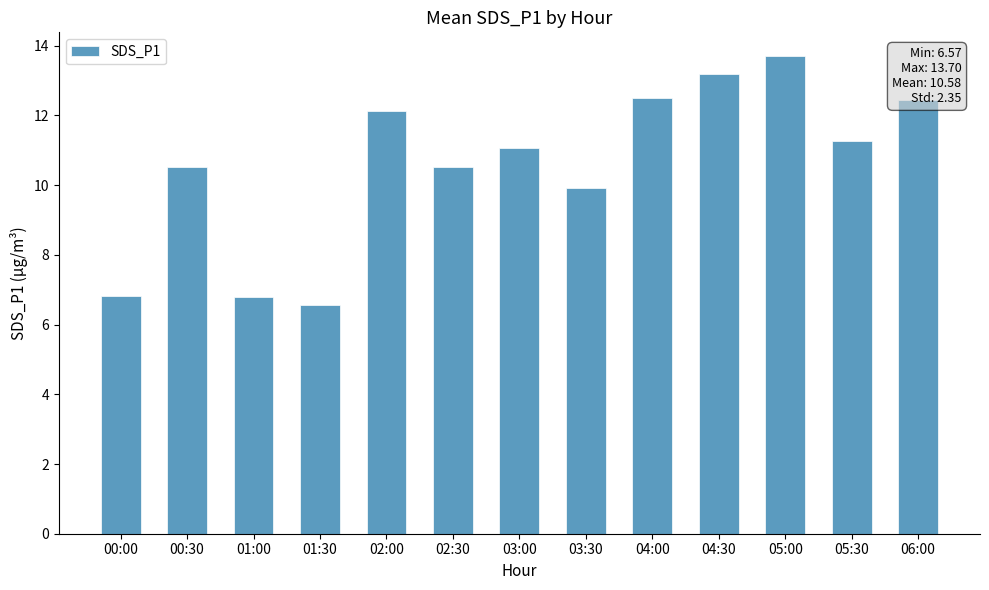

What is the sum of all values?

137.5